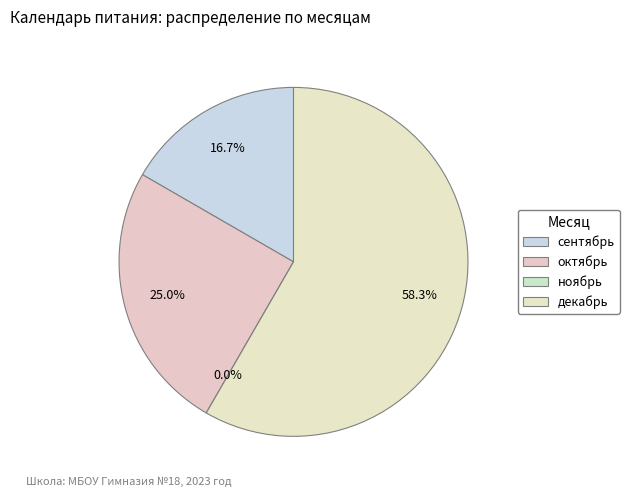

Which slice is the smallest?

ноябрь